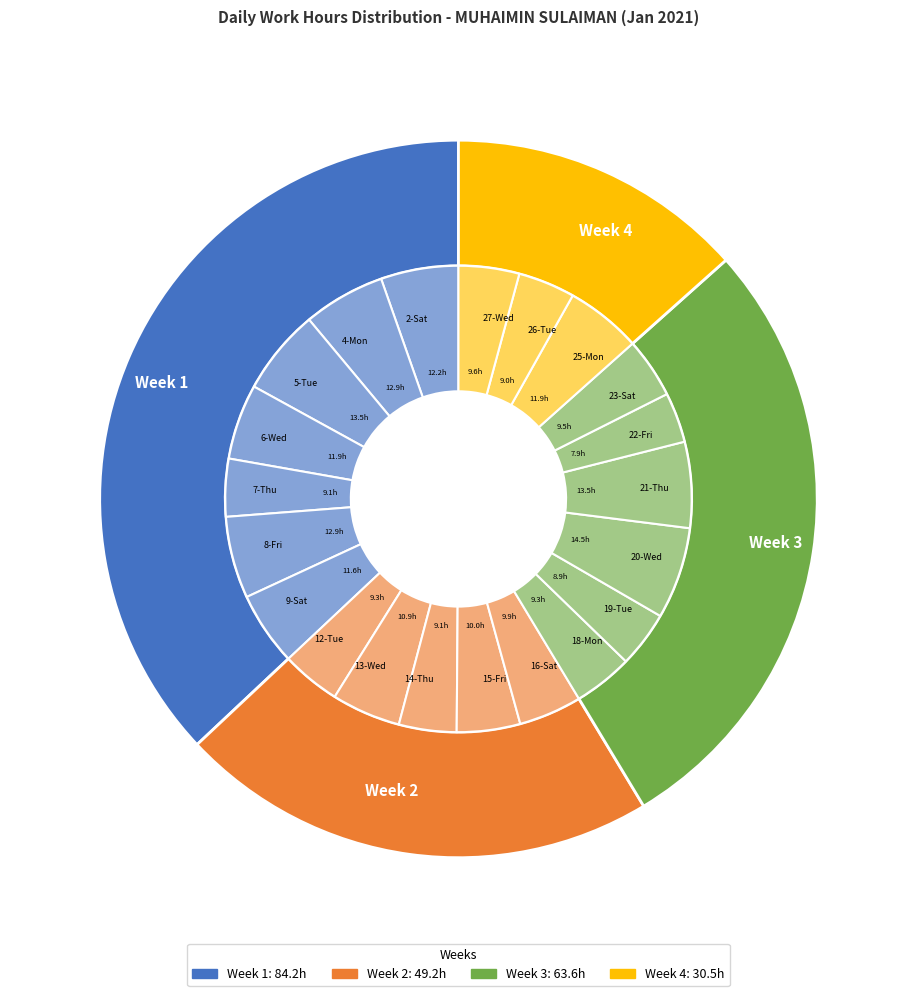

To the nearest percent, what is the difference between the largest and smallest slice percentages?

3%